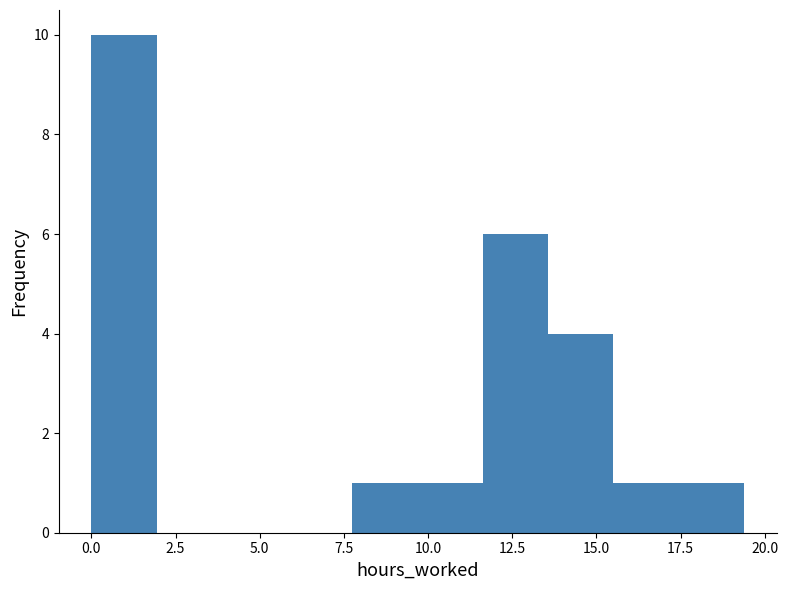

Read against the x-axis, roughly where is the centre of the tallest bar?

1.0